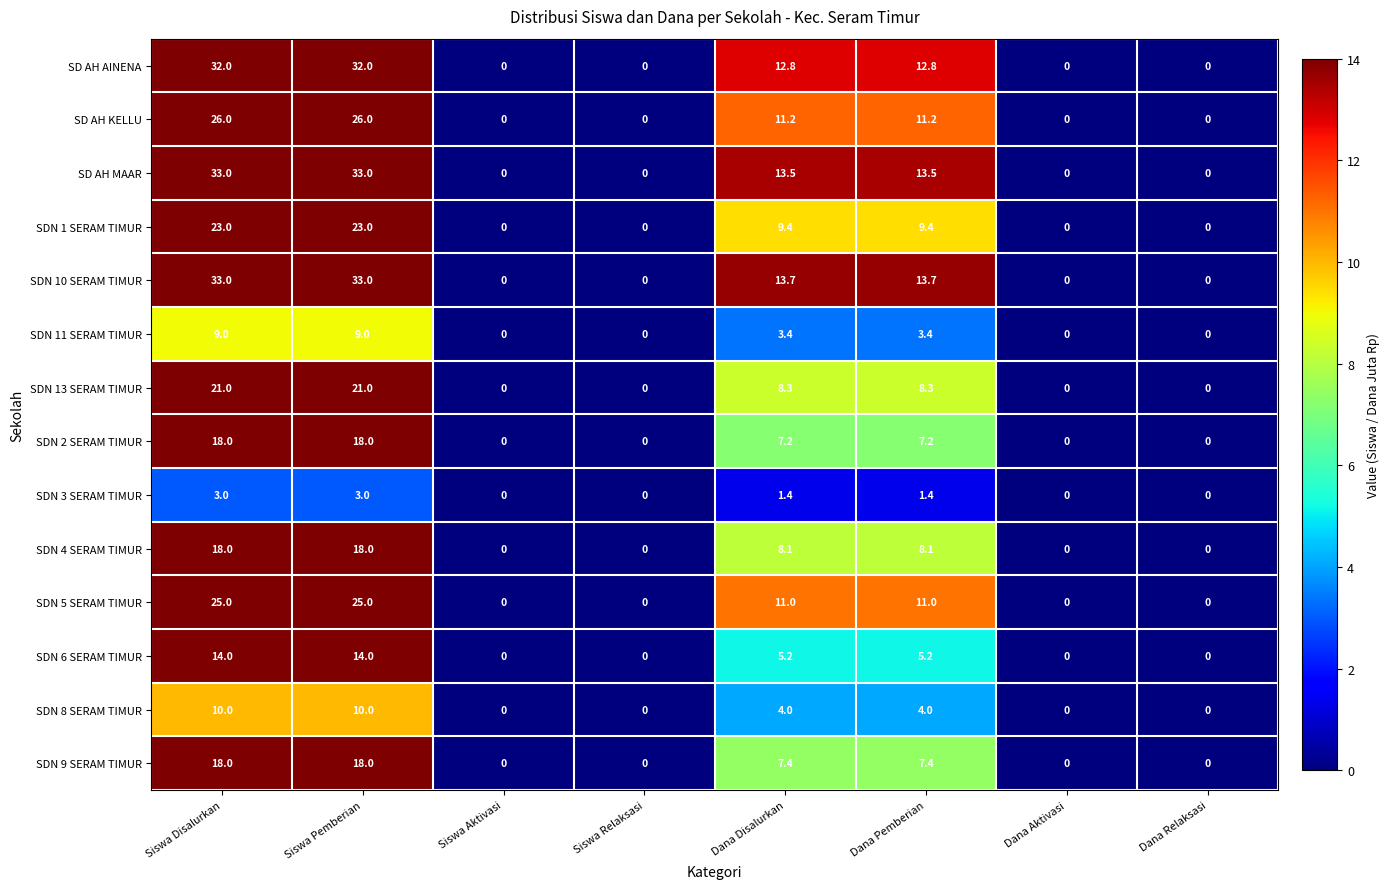

What is the sum of all SDN 10 SERAM TIMUR values?

93.4